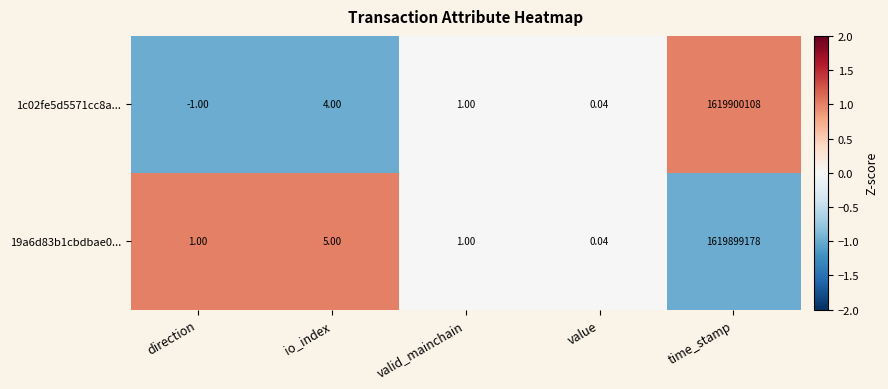

At which label is 19a6d83b1cbdbae0... closest to 809949589?

io_index